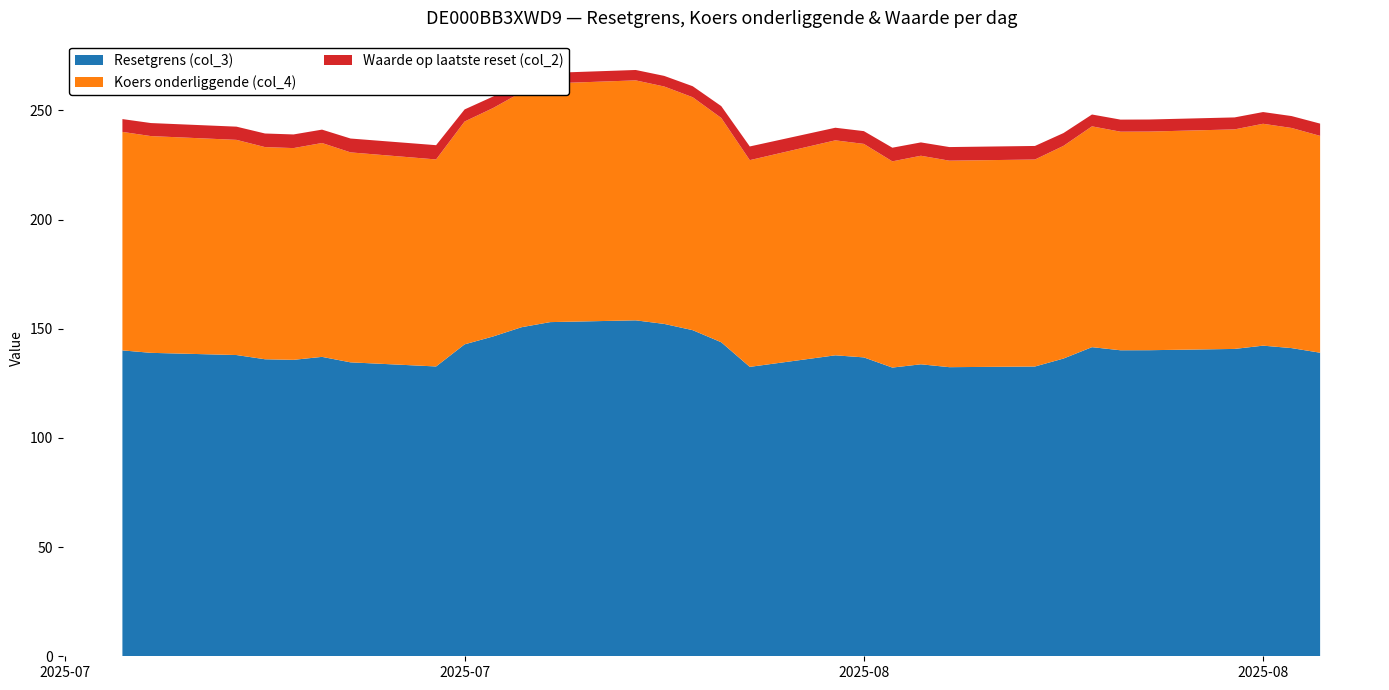

Reading right to left, what are all the values shown in this chart?

Resetgrens (col_3): 139.0	141.1	142.2	140.7	140.2	140.1	141.6	136.3	132.7	132.4	133.7	132.2	136.9	137.8	132.5	143.8	149.3	152.2	153.8	153.0	150.7	146.5	142.8	132.7	134.6	137.1	135.7	136.0	137.9	138.9	140.1
Koers onderliggende (col_4): 99.3	100.8	101.6	100.5	100.1	100.1	101.1	97.4	94.8	94.6	95.5	94.4	97.8	98.4	94.7	102.7	106.7	108.7	109.9	109.3	107.6	104.6	102.0	94.8	96.1	97.9	97.0	97.2	98.5	99.2	100.0
Waarde op laatste reset (col_2): 5.6	5.5	5.4	5.5	5.5	5.5	5.4	5.9	6.2	6.2	6.1	6.2	5.8	5.8	6.3	5.4	5.0	4.9	4.8	4.8	5.0	5.3	5.5	6.5	6.3	6.1	6.2	6.2	6.0	6.0	5.9